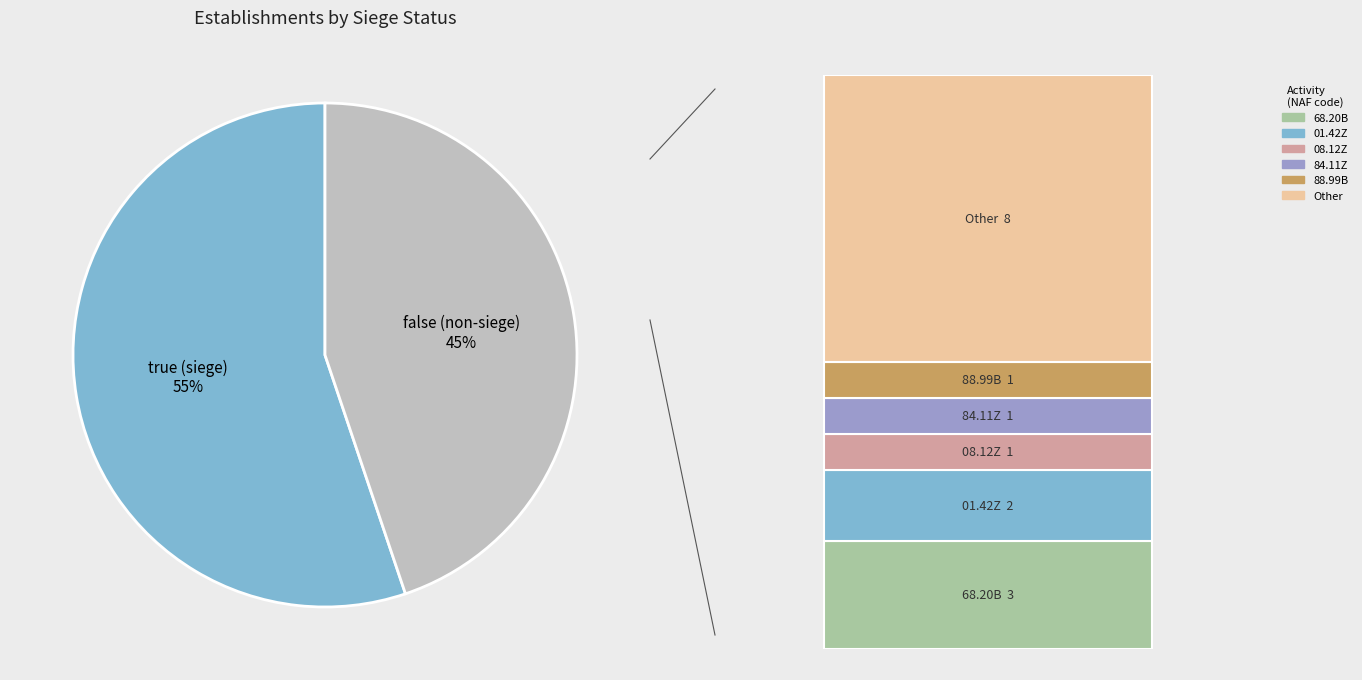

Combined, do true and false account for over 50%?

Yes